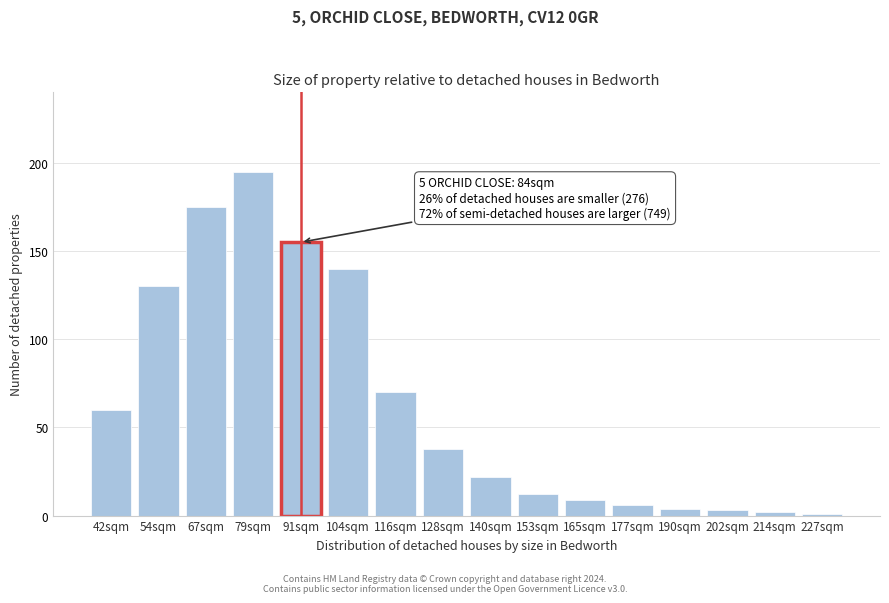

Reading left to right, what are all the values shown in this chart?

42sqm=60	54sqm=130	67sqm=175	79sqm=195	91sqm=155	104sqm=140	116sqm=70	128sqm=38	140sqm=22	153sqm=12	165sqm=9	177sqm=6	190sqm=4	202sqm=3	214sqm=2	227sqm=1